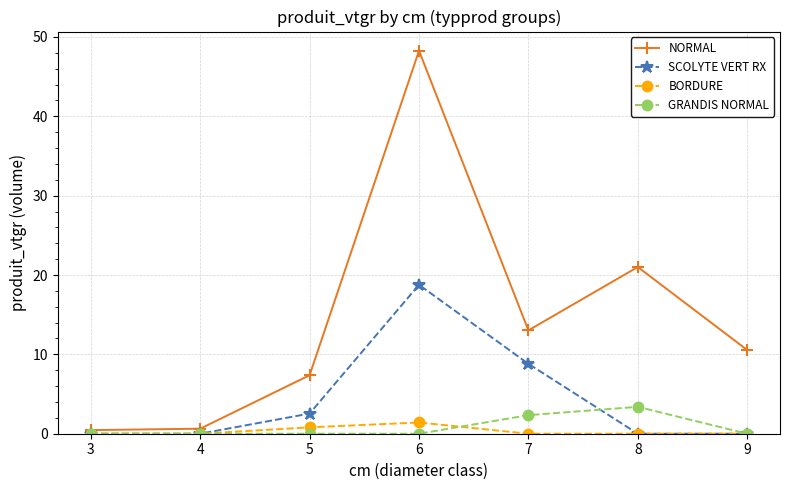

Is the value of NORMAL at 7 greater than the value of SCOLYTE VERT RX at 7?

Yes